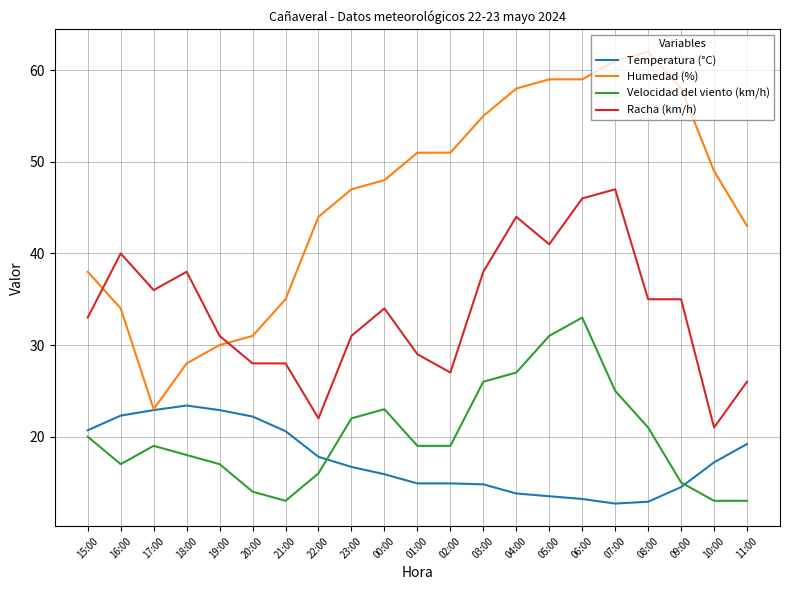

At 02:00, list the series in order from smallest to largest.

Temperatura (°C), Velocidad del viento (km/h), Racha (km/h), Humedad (%)